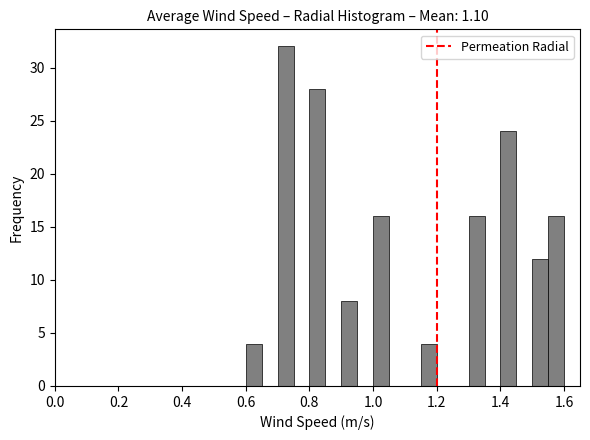

Read against the x-axis, roughly where is the centre of the tallest bar?

0.72